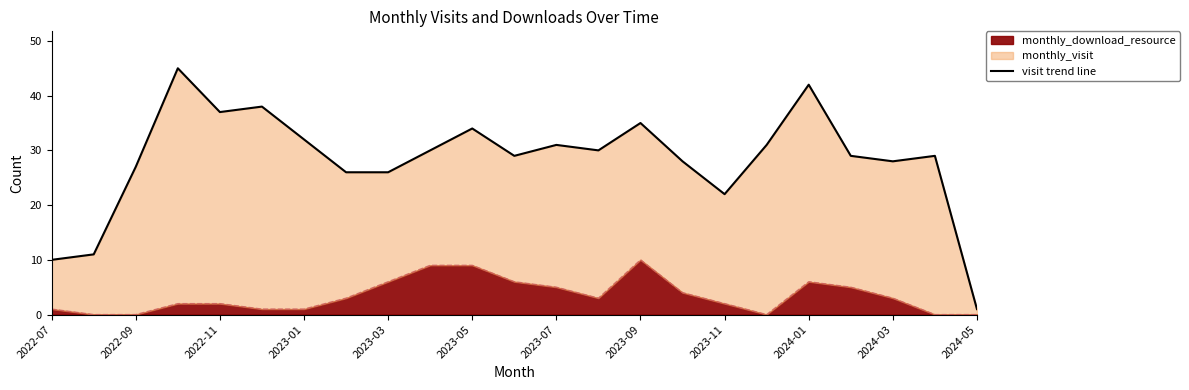

Is it true that monthly_download_resource equals 5 at 2024-03?

False